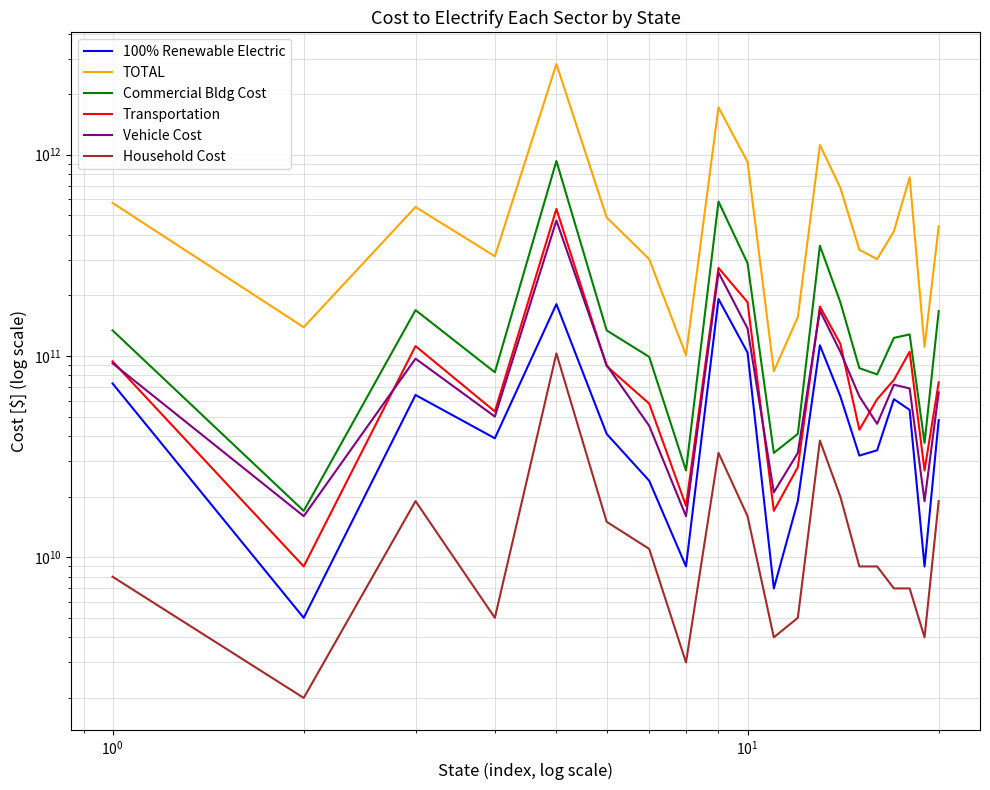

Which series has the widest spread of values?

TOTAL